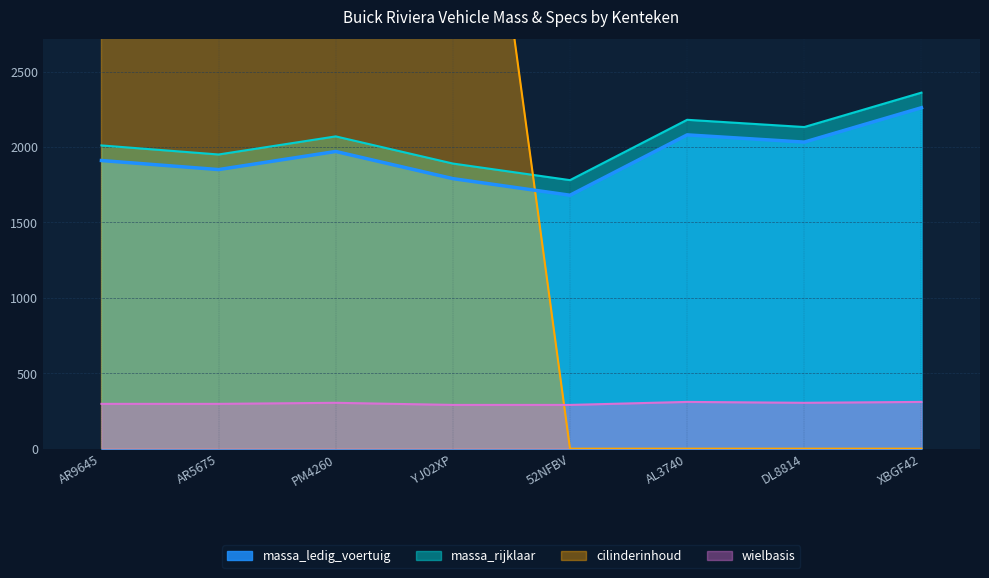

At which label does massa_rijklaar first exceed 2070?

AL3740